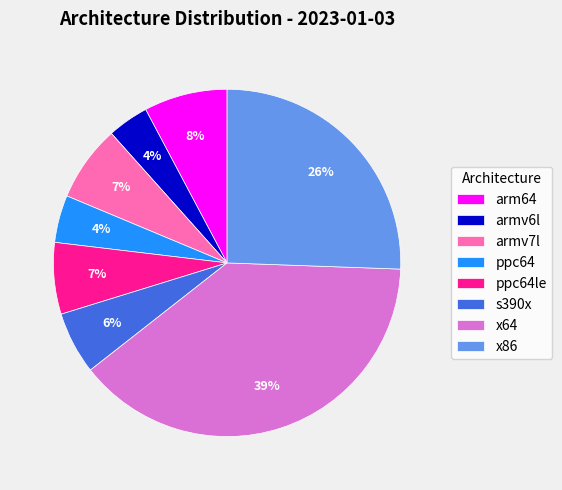

How many slices are in this pie chart?

8